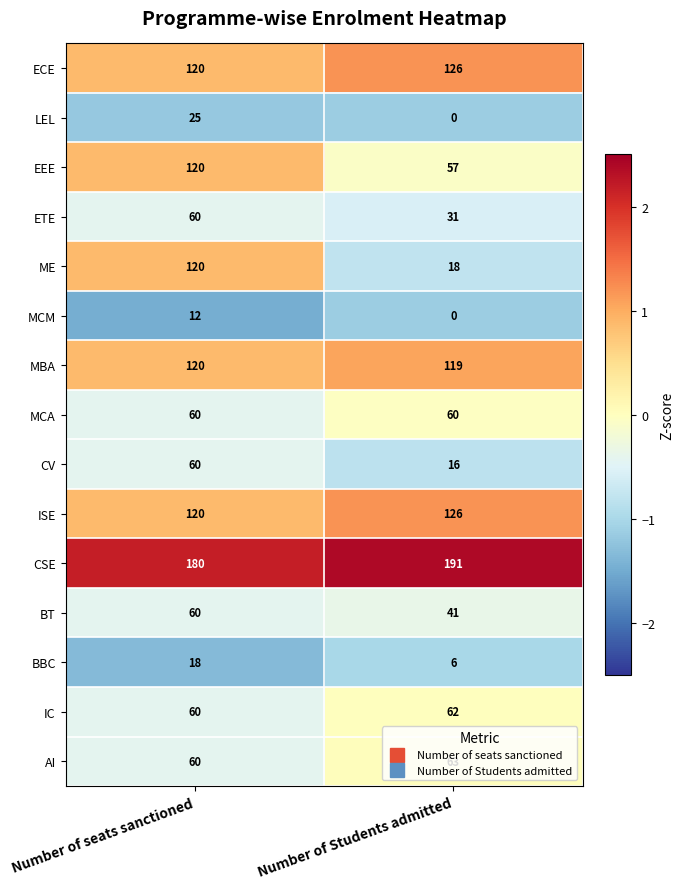

Rank the categories by ISE value from highest to lowest.

Number of Students admitted, Number of seats sanctioned